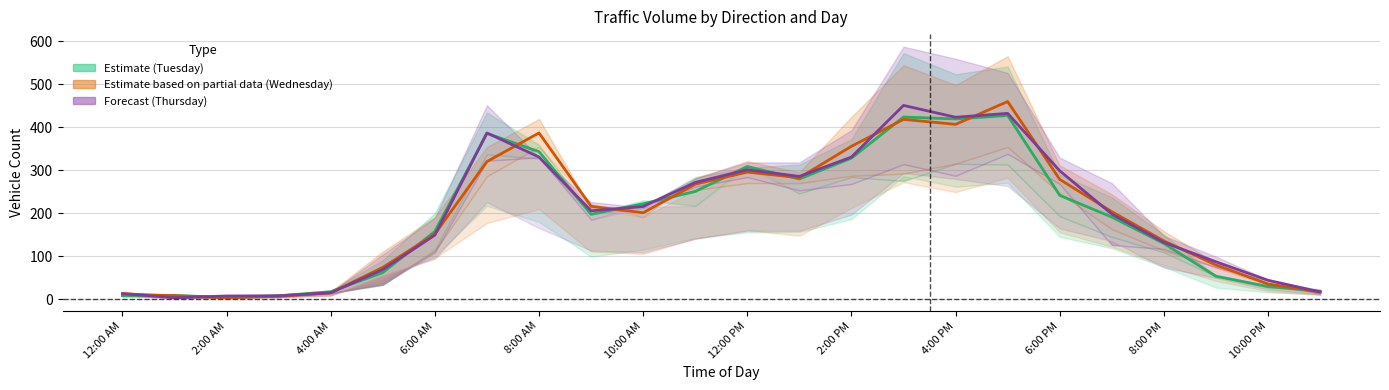

What is the minimum value for Forecast (Thursday)?

3.5